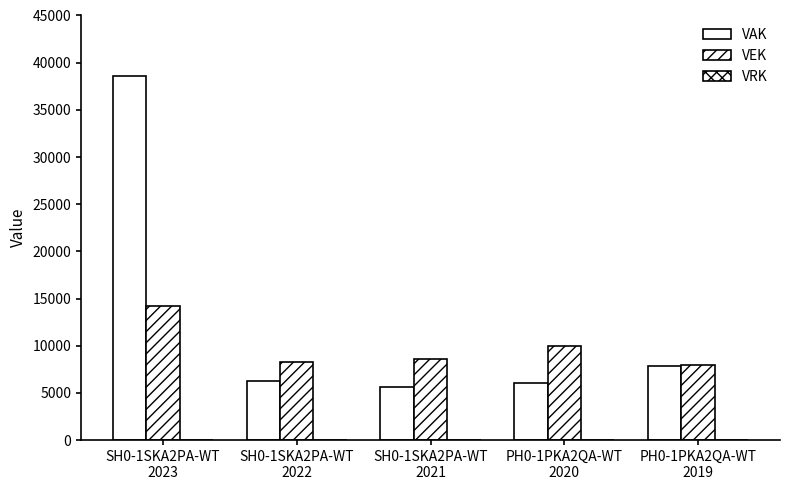

Count the number of data series in this chart.

2